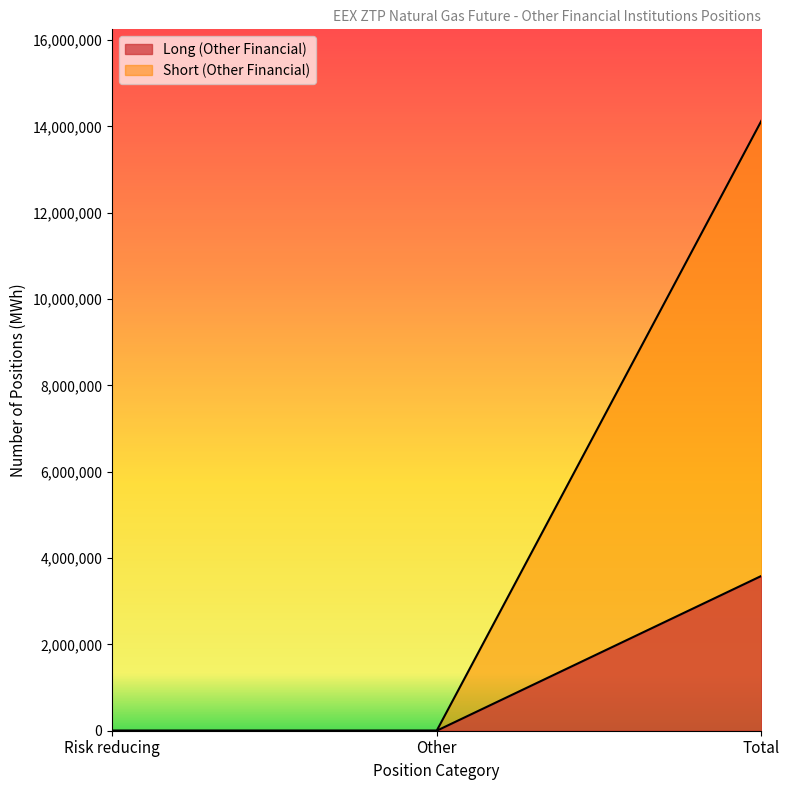

Rank the series by their average value, from highest to lowest.

Short (Other Financial), Long (Other Financial)